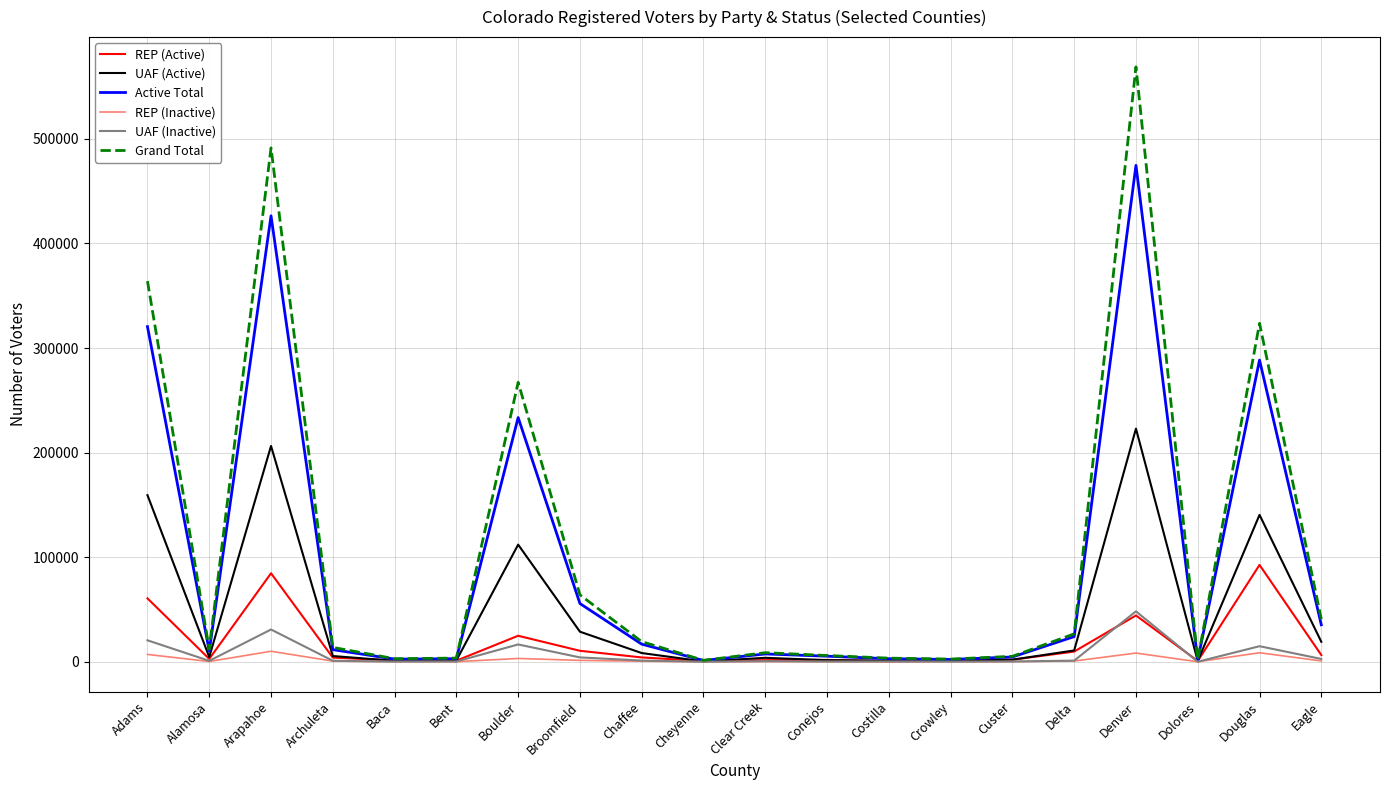

Which series has the widest spread of values?

Grand Total